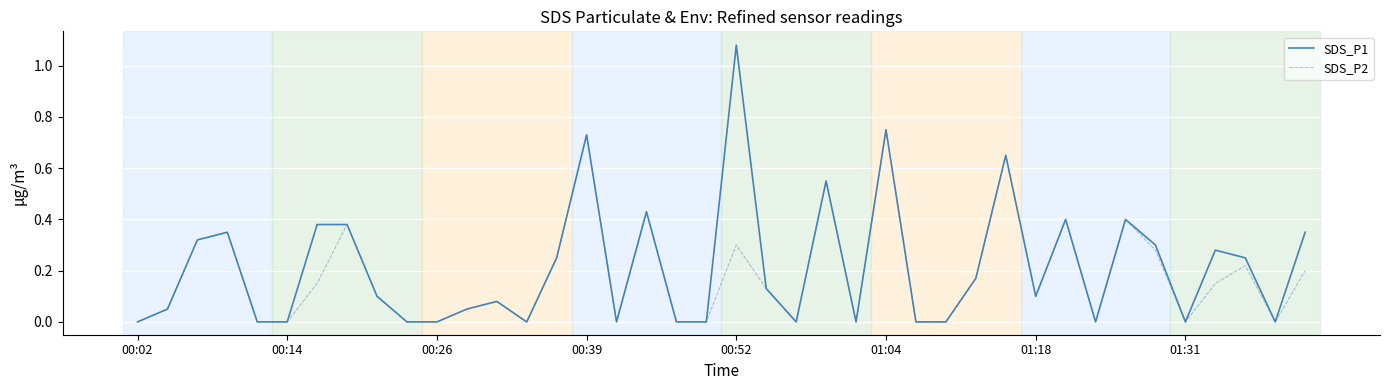

Which series has the largest range (max minus min)?

SDS_P1